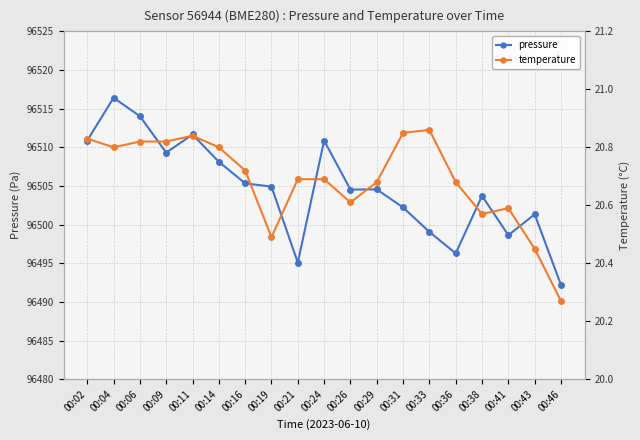

Which has a higher value, 00:29 or 00:04?

00:04